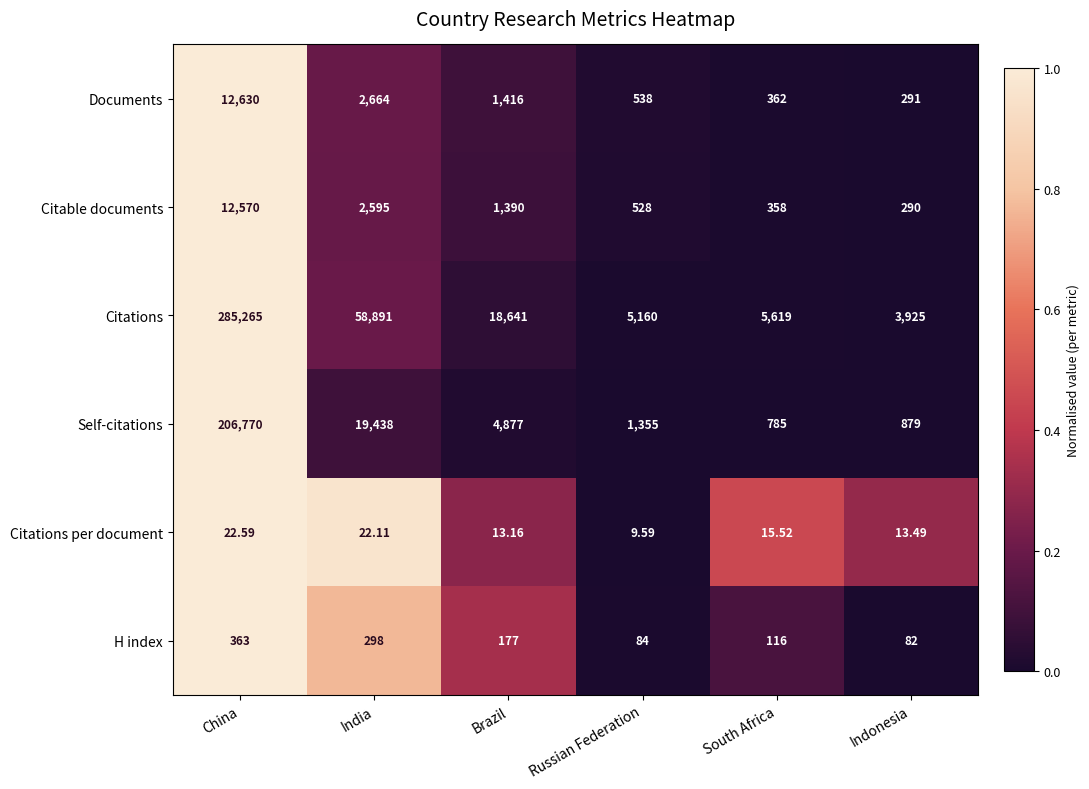

Between China and Indonesia, which series saw the biggest shift?

Citations